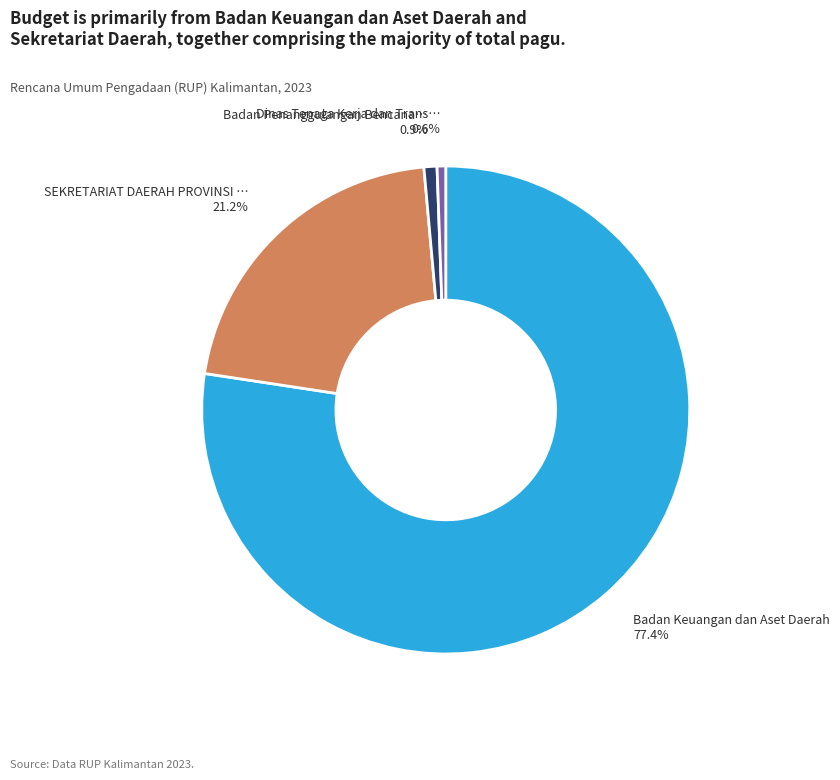

Is there any slice that represents more than half of the pie?

Yes